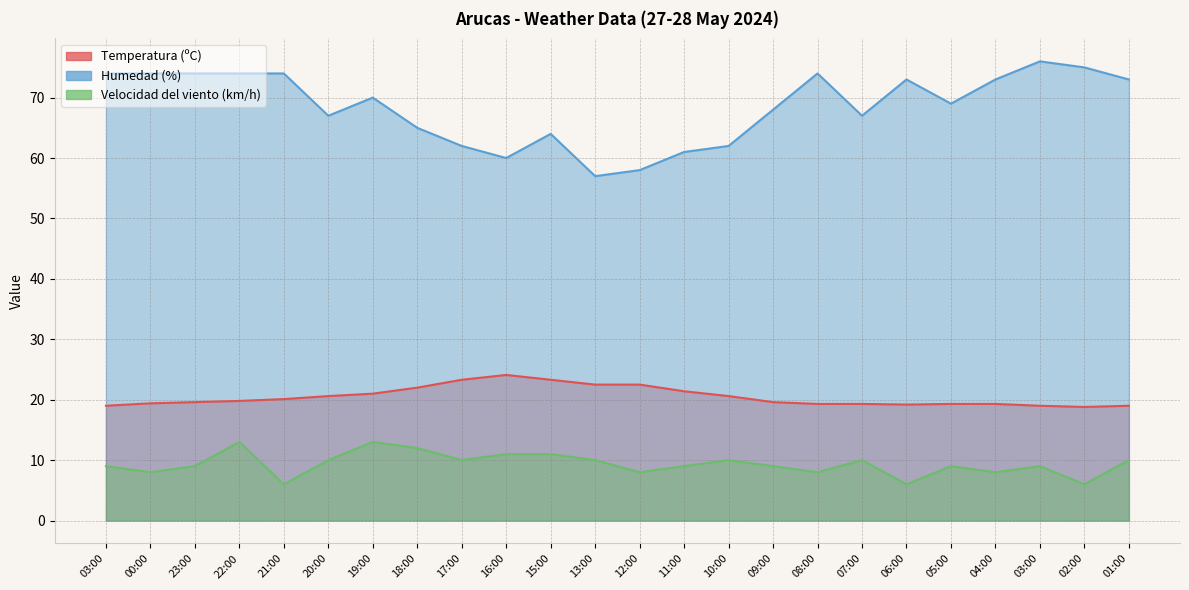

What is the sum of the Velocidad del viento (km/h) values at 04:00 and 19:00?

21.0